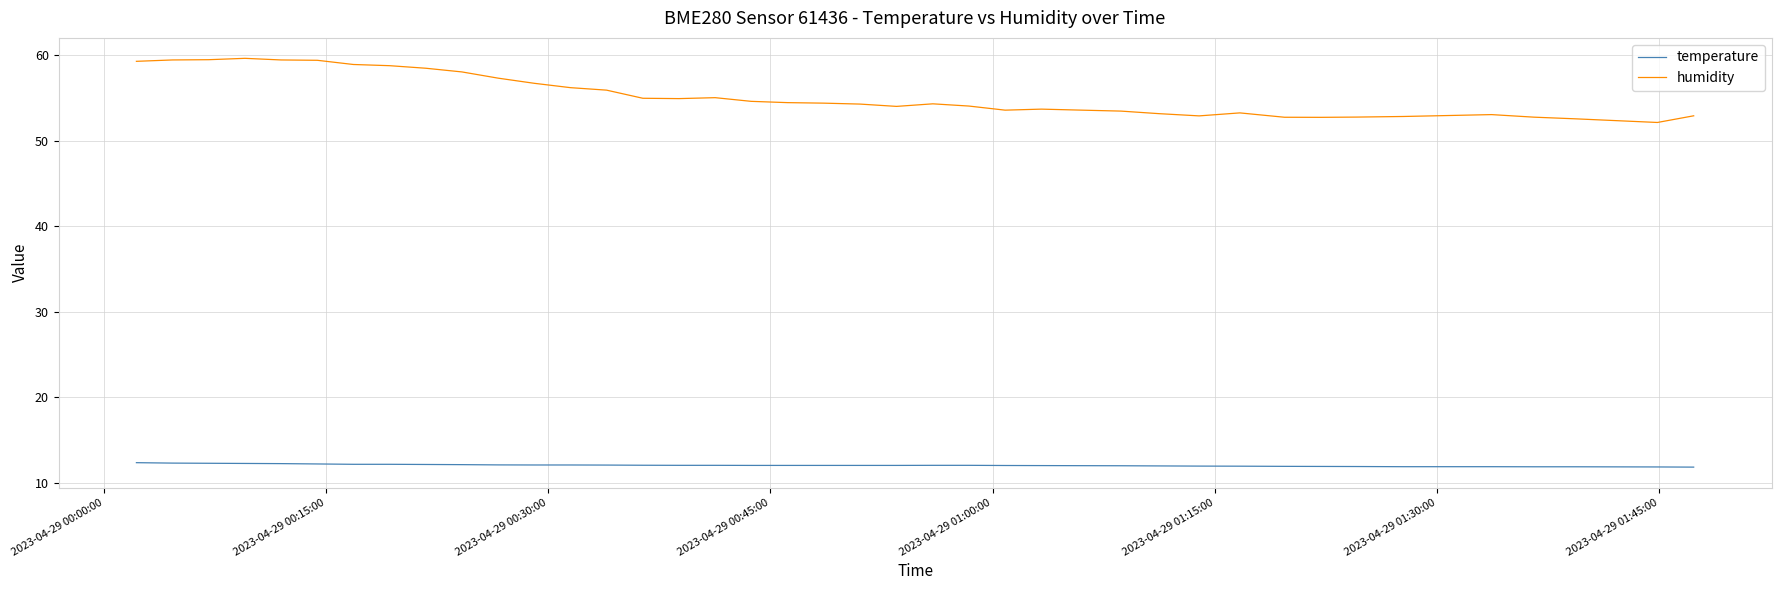

Which series has the largest range (max minus min)?

humidity